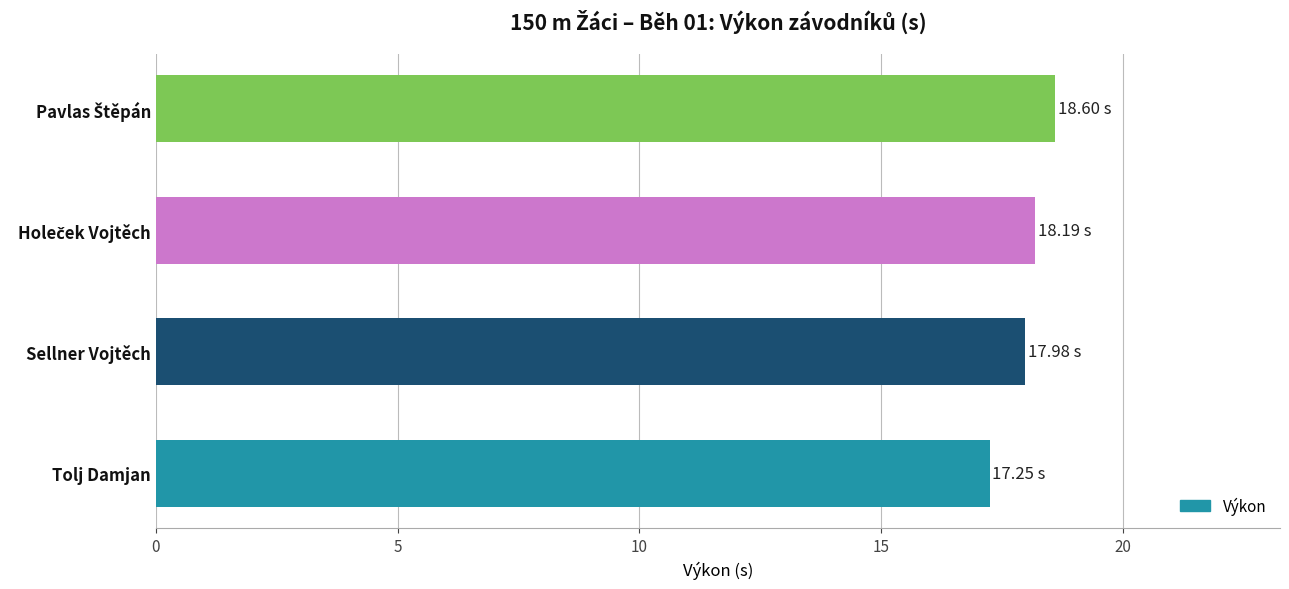

Where is the data nearest to the value 17?

Tolj Damjan